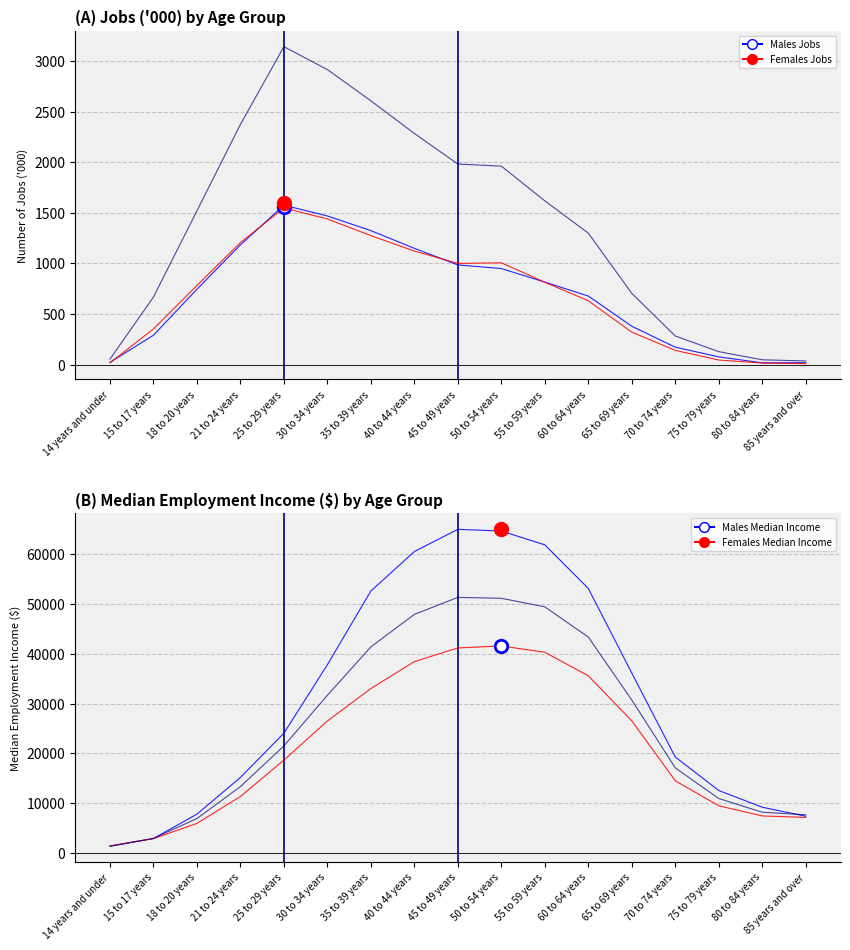

Reading left to right, extract all data points from this chart.

Males Jobs: 22.5	290.1	744.7	1183.3	1575.0	1469.1	1324.1	1149.0	985.1	949.4	815.4	677.9	379.1	172.6	76.7	17.7	19.5
Females Jobs: 16.8	352.3	781.4	1205.3	1548.2	1439.0	1274.7	1122.2	1000.0	1006.2	814.0	631.0	321.1	140.6	45.4	15.6	9.8
Persons Jobs: 54.2	667.2	1518.8	2373.1	3141.5	2915.5	2606.6	2284.1	1982.2	1961.1	1618.0	1299.1	703.9	282.8	128.2	47.7	36.6
Males Median Income: 1359.3	2887.6	7779.1	15149.9	24044.2	37798.0	52606.0	60530.8	64993.7	64660.4	61875.0	53116.6	36117.2	19254.2	12527.7	9173.3	7366.5
Females Median Income: 1414.1	2858.7	5922.9	11331.3	18633.1	26493.4	33010.5	38426.1	41171.5	41569.7	40293.1	35569.6	26517.4	14484.6	9461.4	7423.7	7126.8
Persons Median Income: 1328.4	2909.1	6900.5	13316.1	21494.3	31654.1	41382.3	47914.3	51323.1	51142.5	49422.6	43350.5	30700.1	17080.0	10920.9	8165.4	7655.8